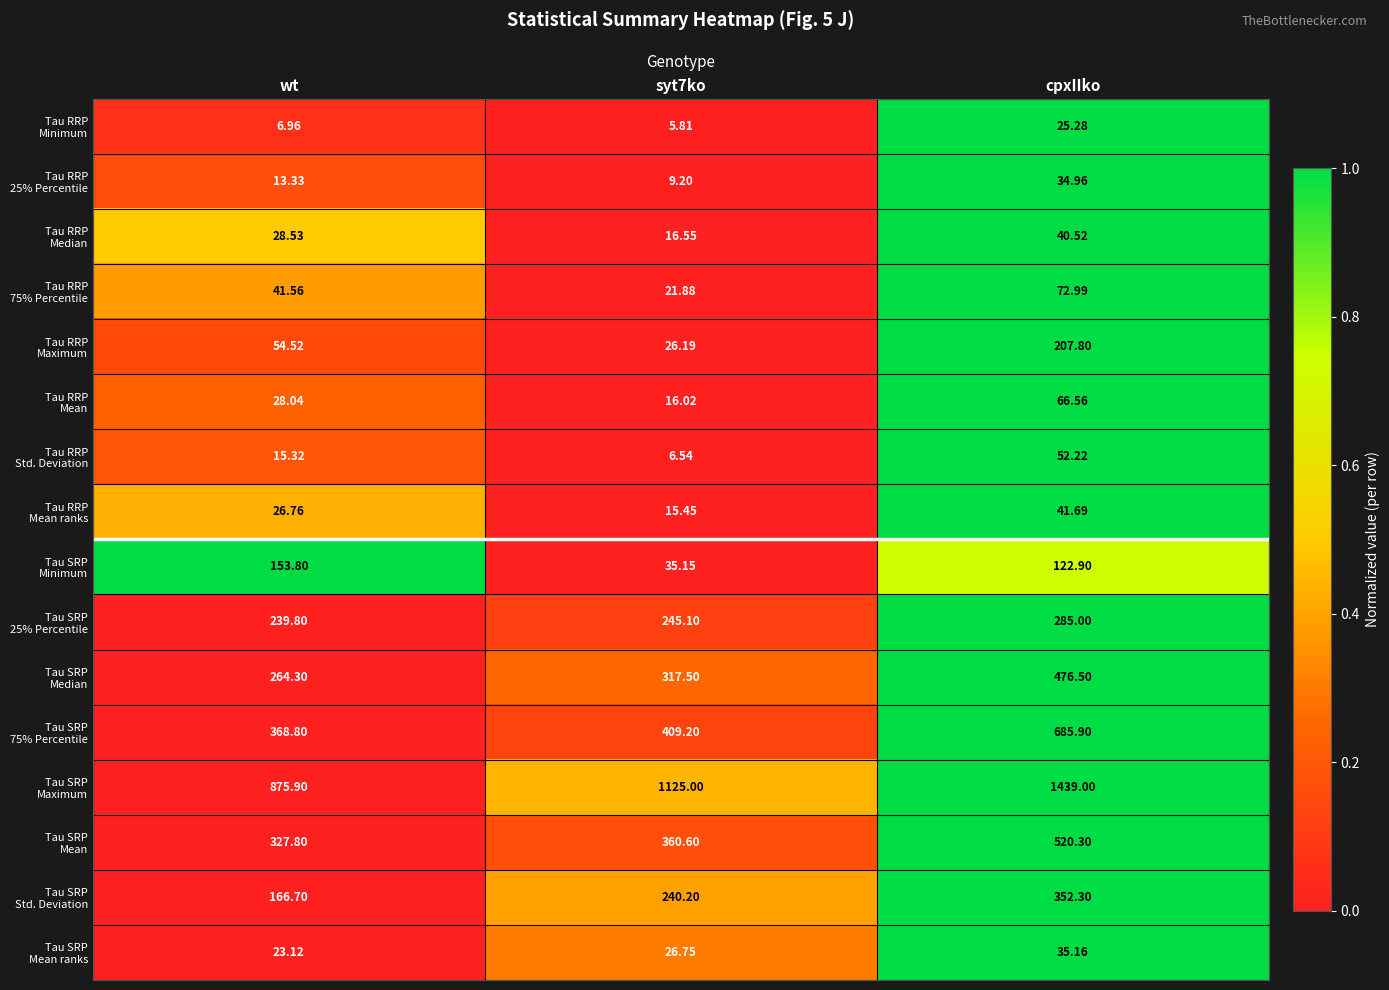

Which label corresponds to the largest value in the chart?

cpxIIko